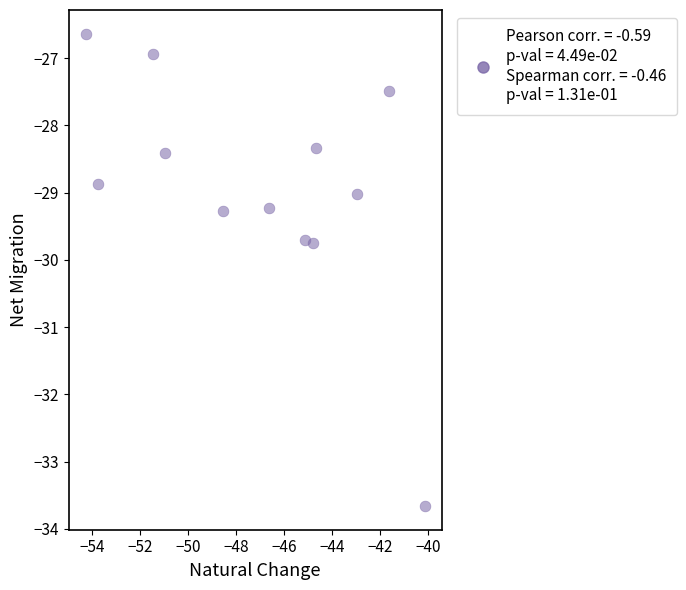

What is the range of X values (max minus min)?

14.1